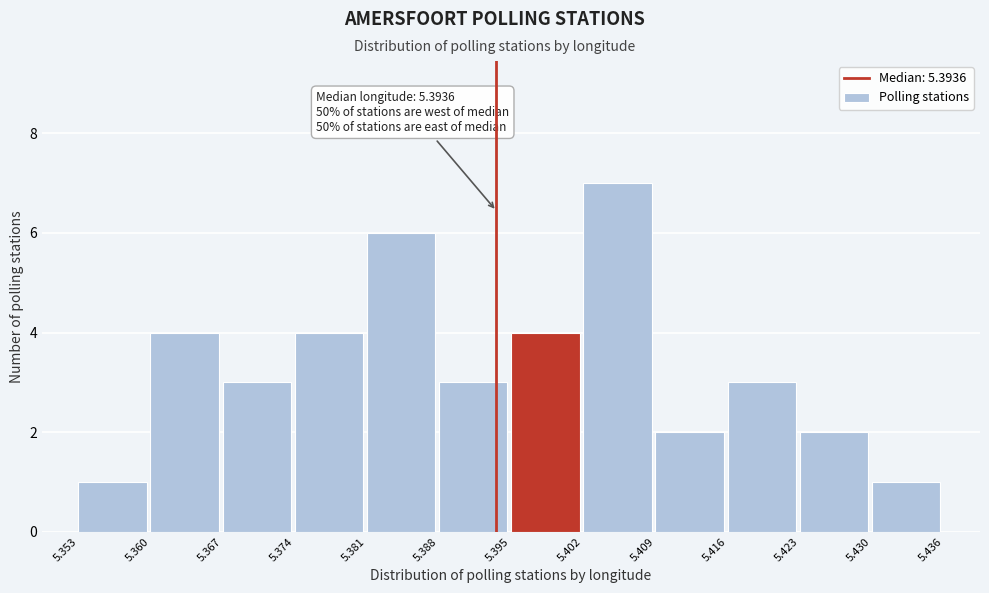

Over which range of the x-axis is the bar tallest?

5.402 to 5.409